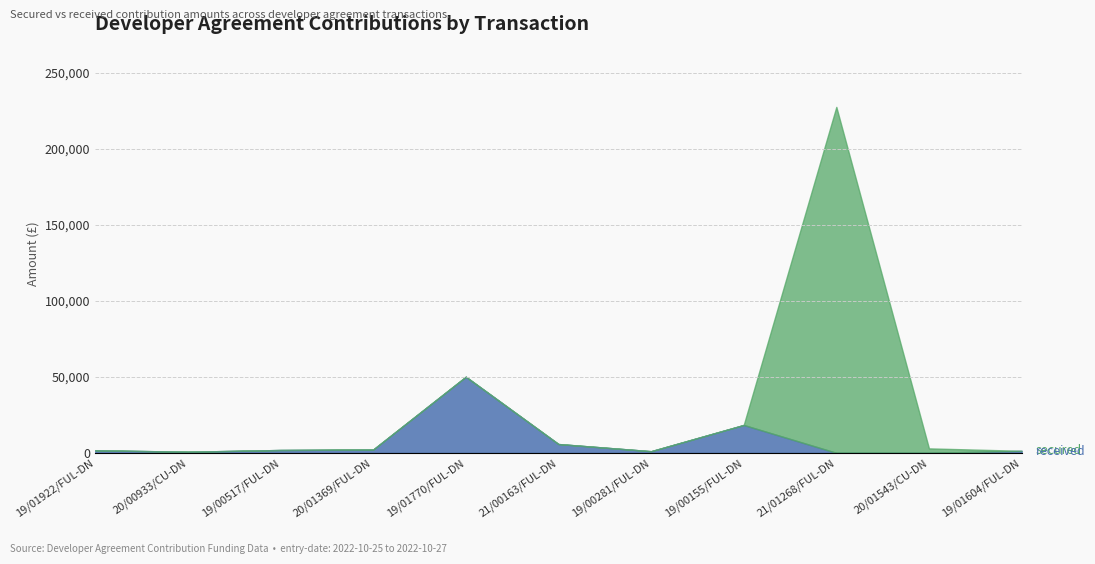

What is the maximum value shown in the chart?

227401.0